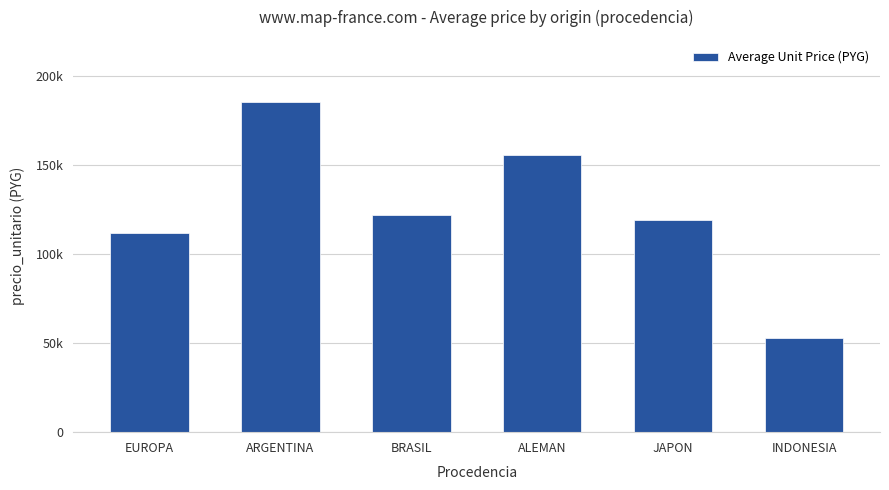

At which label is the value closest to 119033?

JAPON